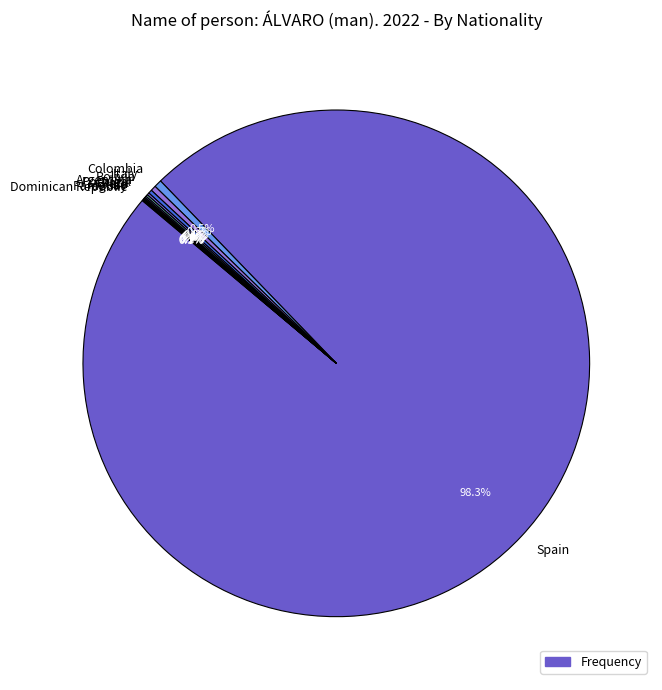

Between Spain and Italy, which is larger?

Spain